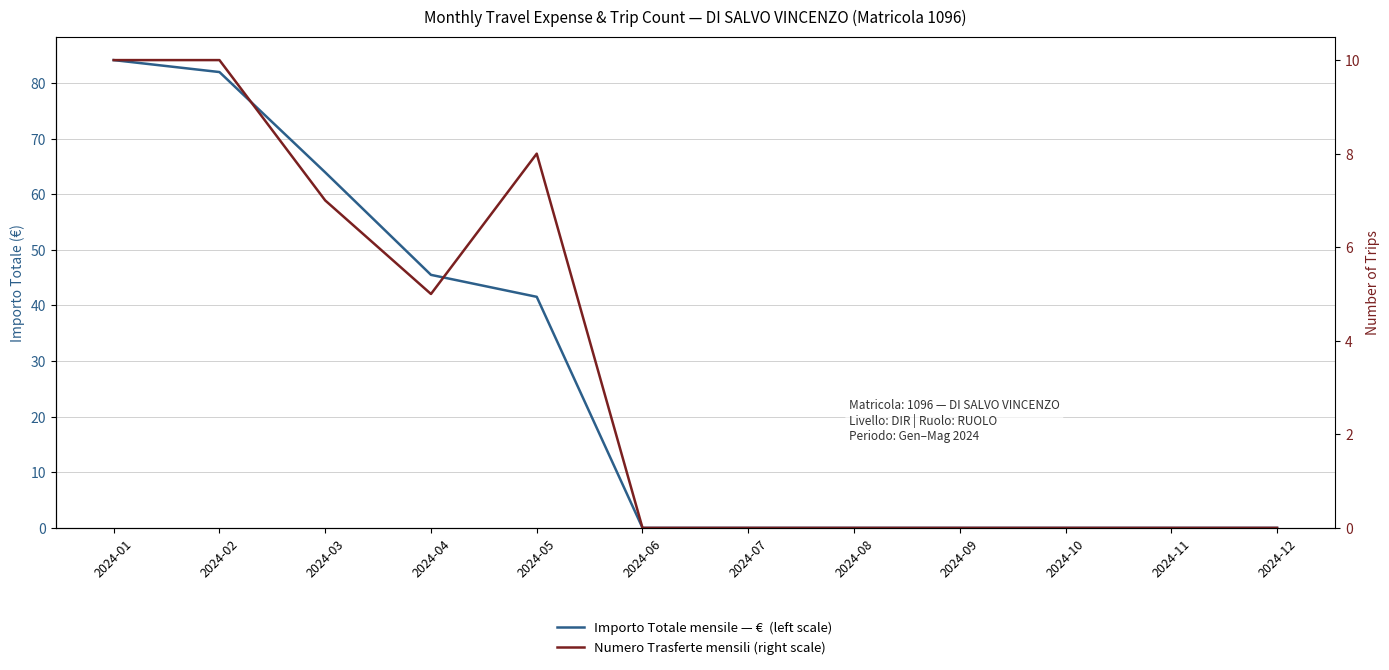

The value of Importo Totale mensile — €  (left scale) at 2024-08 is 0.0. True or false?

True